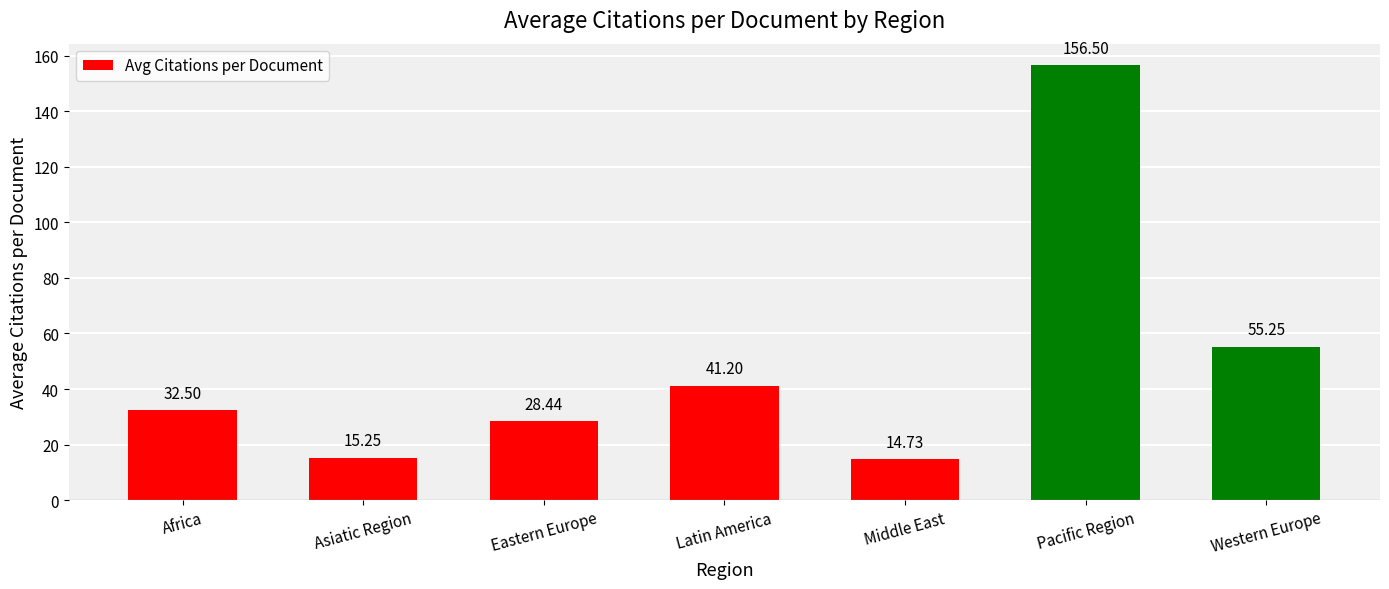

How many categories are shown in the chart?

7